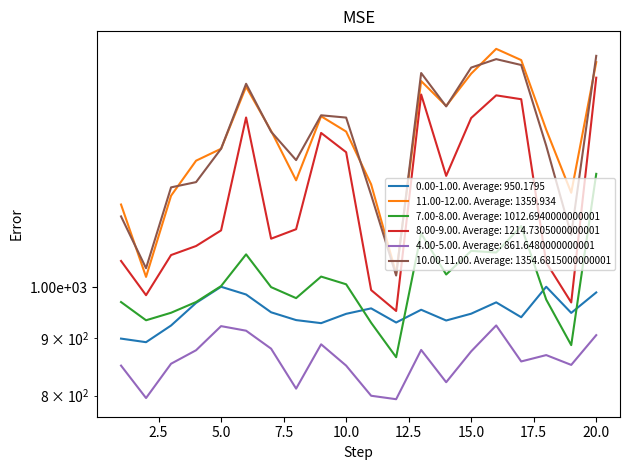

At 2, list the series in order from largest to smallest.

10.00-11.00, 11.00-12.00, 8.00-9.00, 7.00-8.00, 0.00-1.00, 4.00-5.00